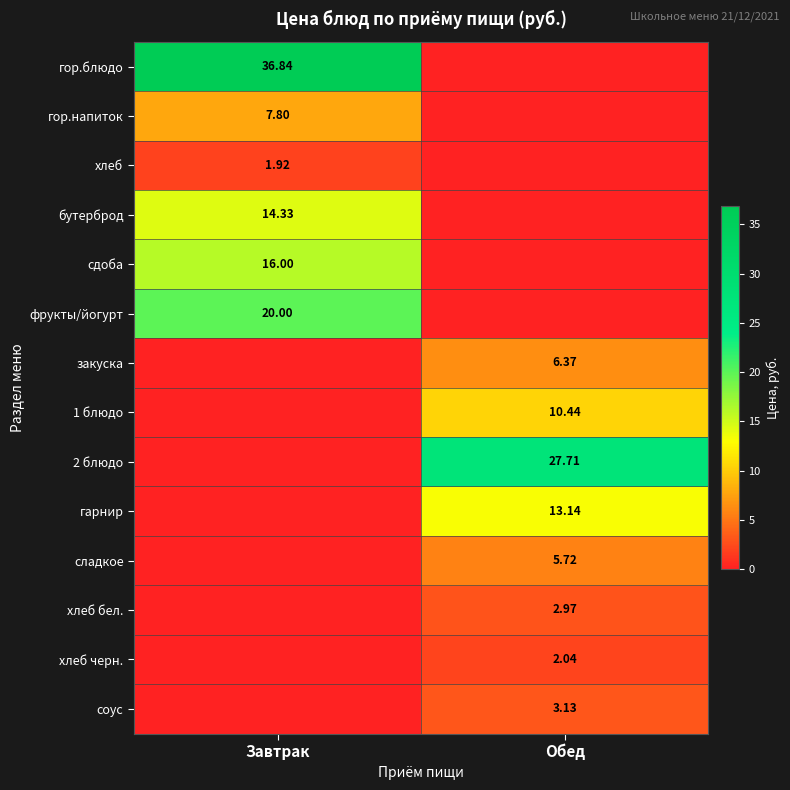

Which has a higher value, Обед or Завтрак?

Завтрак